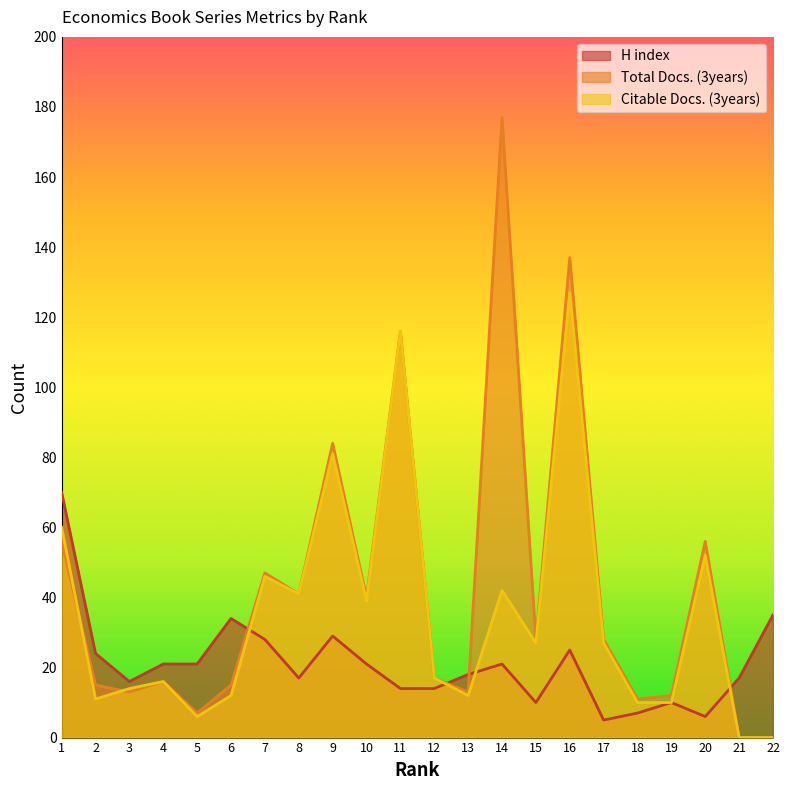

How many data points in Citable Docs. (3years) are less than 27?

11